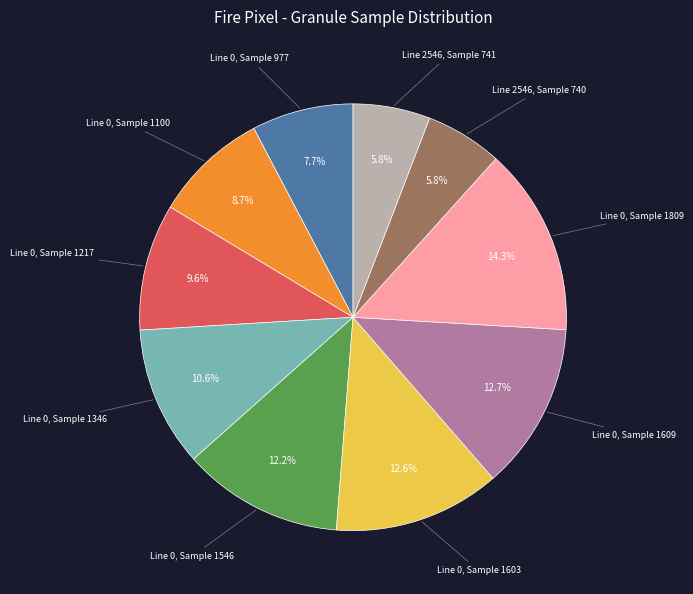

Count the number of slices in the pie.

10